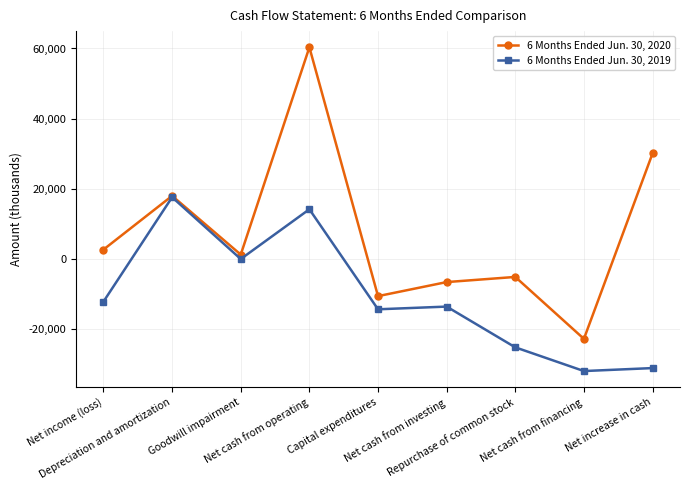

What are all the series names shown in the legend?

6 Months Ended Jun. 30, 2020, 6 Months Ended Jun. 30, 2019